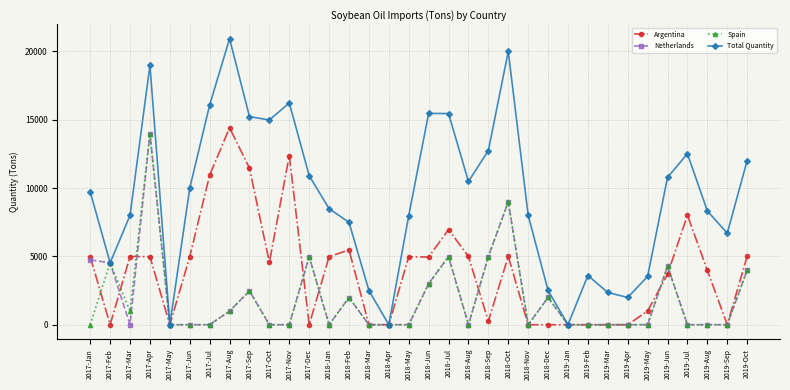

True or false: Total Quantity has more than 1 interior local peaks.

True